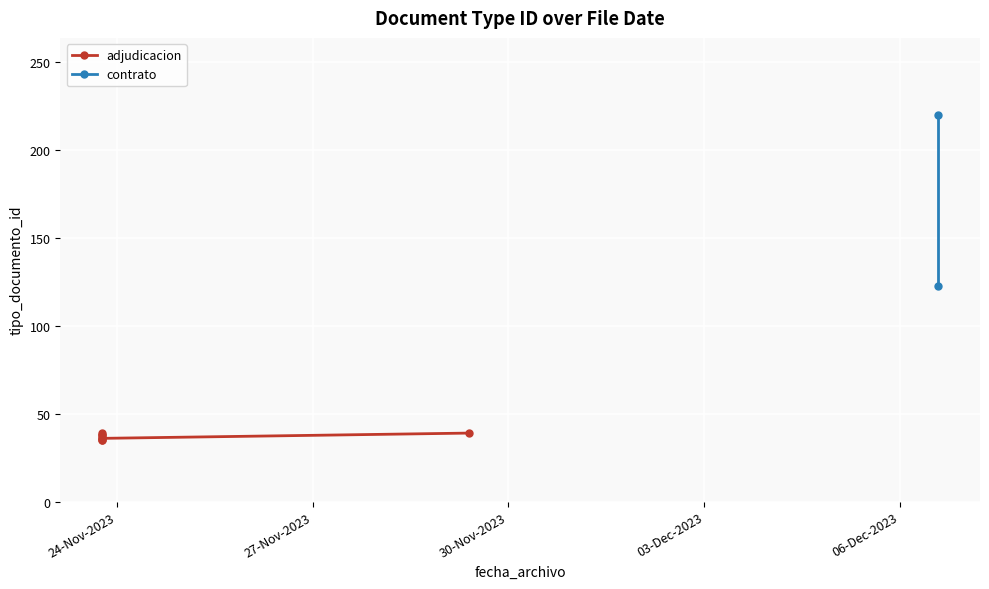

What is the change in value from 2023-11-23 18:35:26 to 2023-11-23 18:35:26?

-2